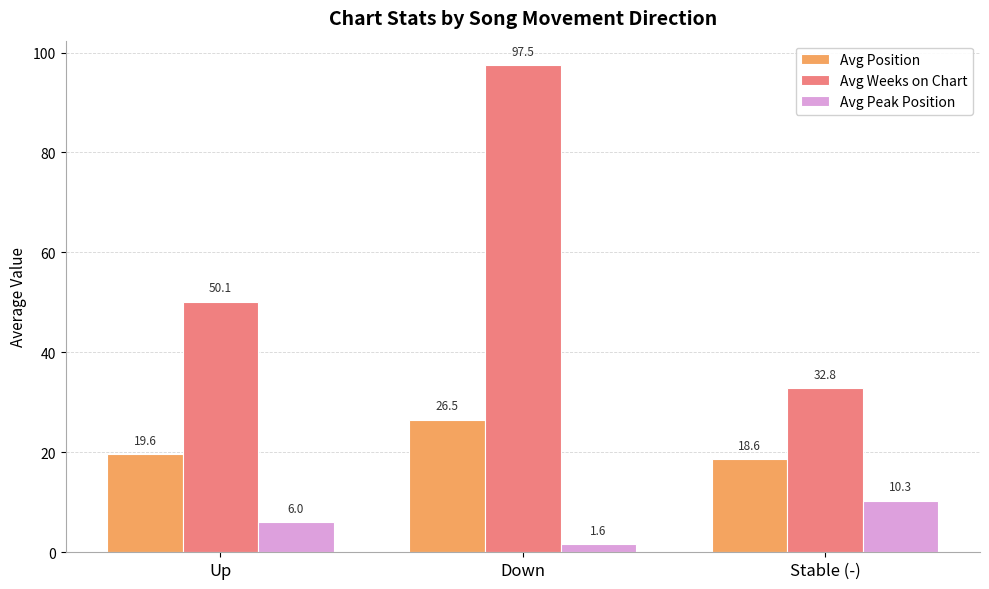

Which series has the largest total across all categories?

Avg Weeks on Chart